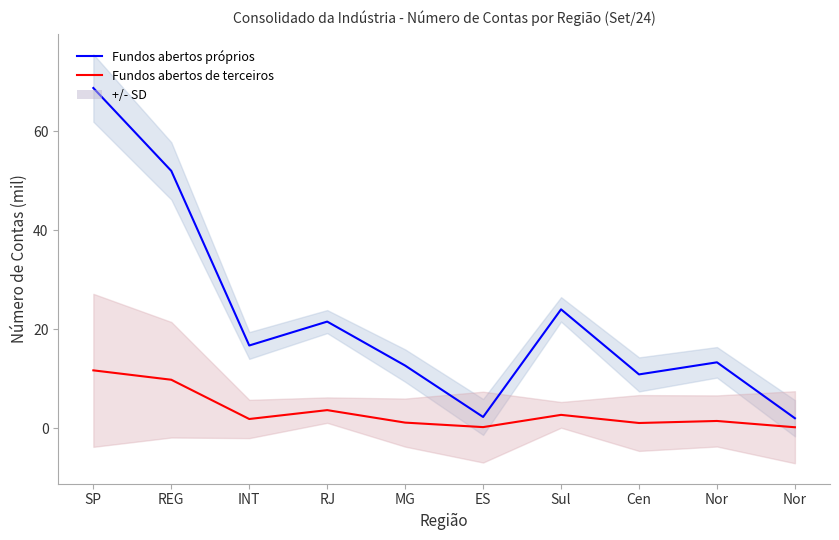

True or false: Fundos abertos de terceiros and Fundos abertos próprios cross at least once.

False